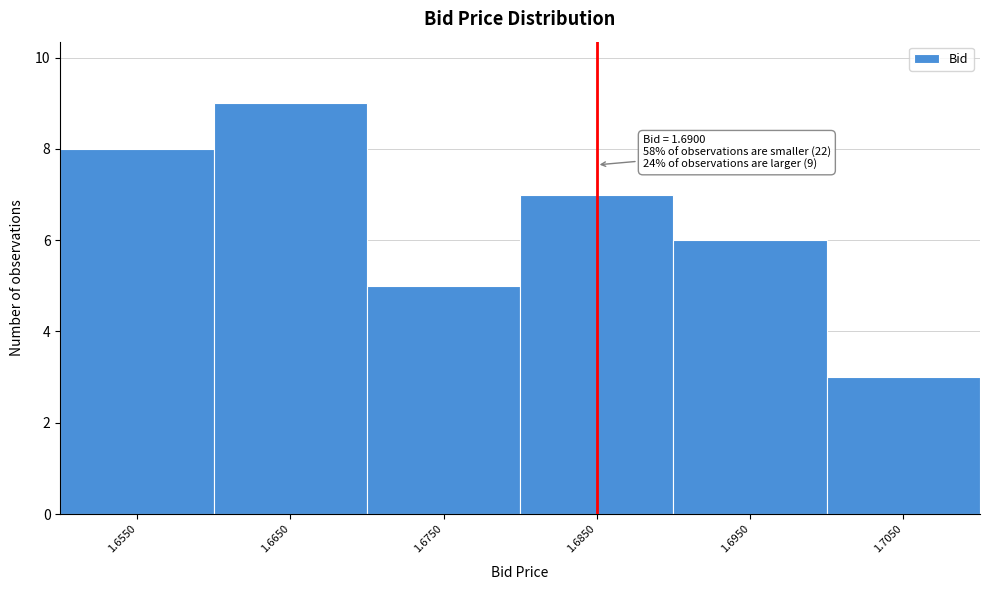

Reading right to left, transcribe all the data shown in this chart.

3	6	7	5	9	8